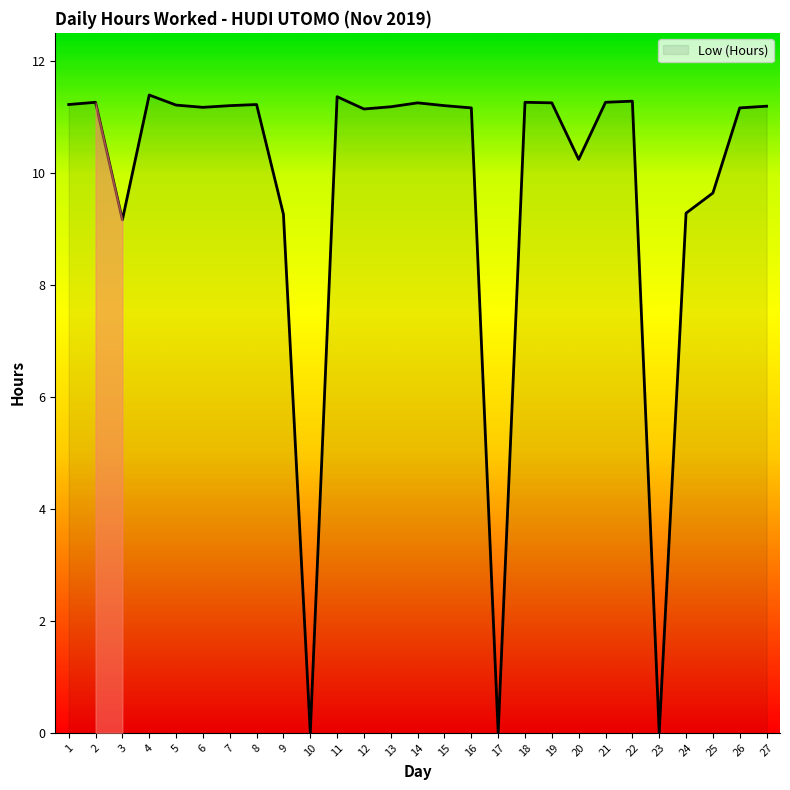

How many lines are shown in the chart?

1